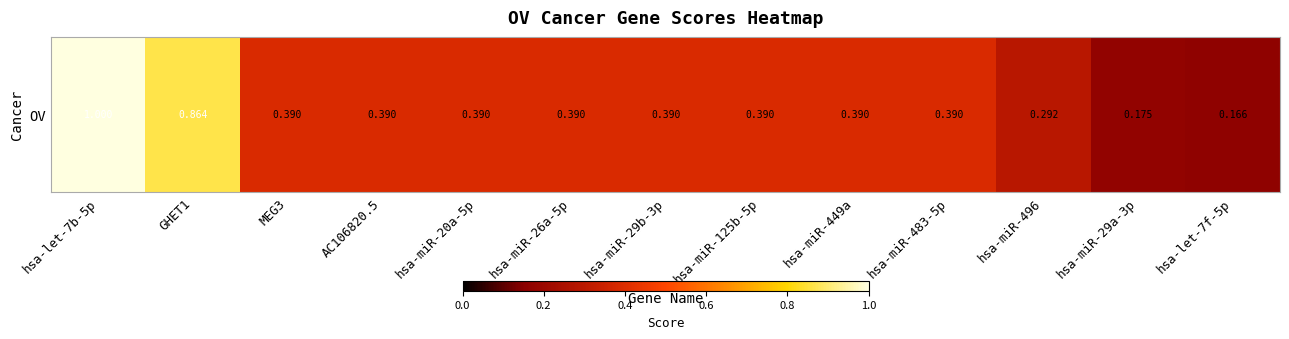

Reading right to left, extract all data points from this chart.

0.2	0.2	0.3	0.4	0.4	0.4	0.4	0.4	0.4	0.4	0.4	0.9	1.0